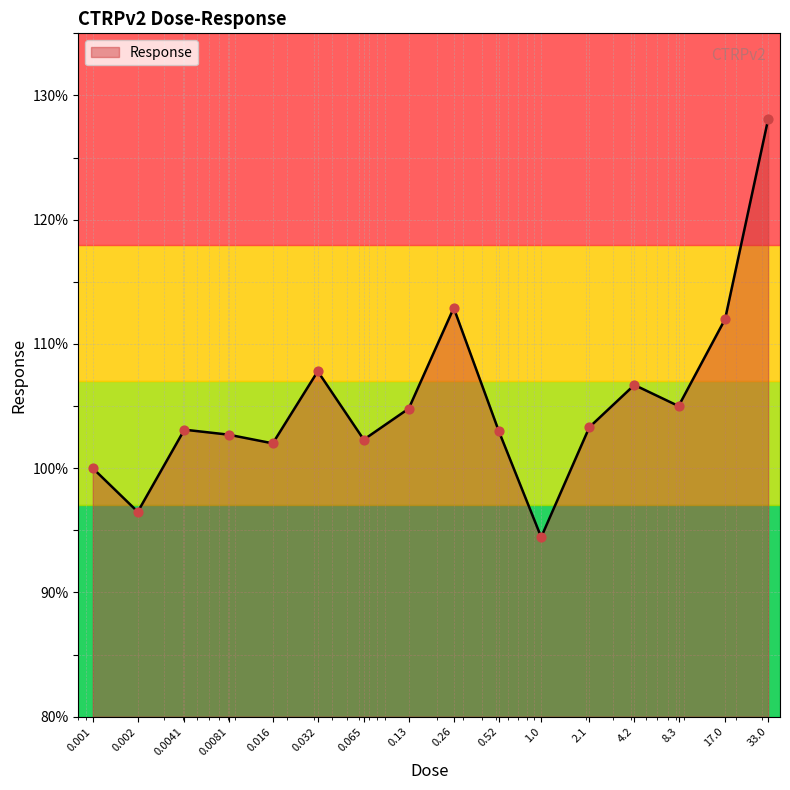

What is the greatest value displayed?

128.1